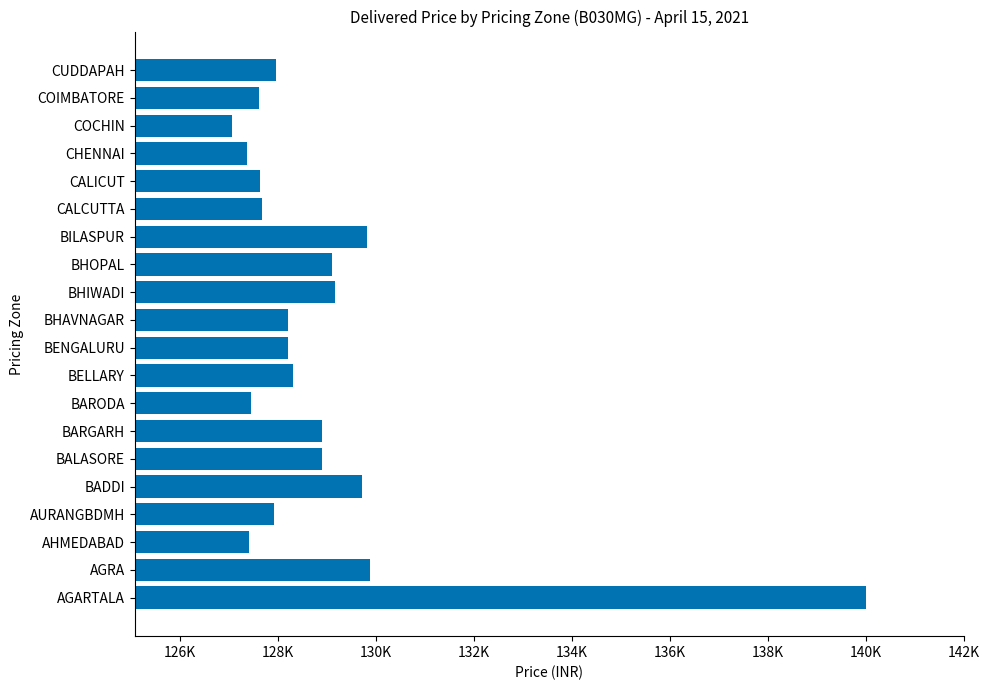

What is the sum of all values?

2578238